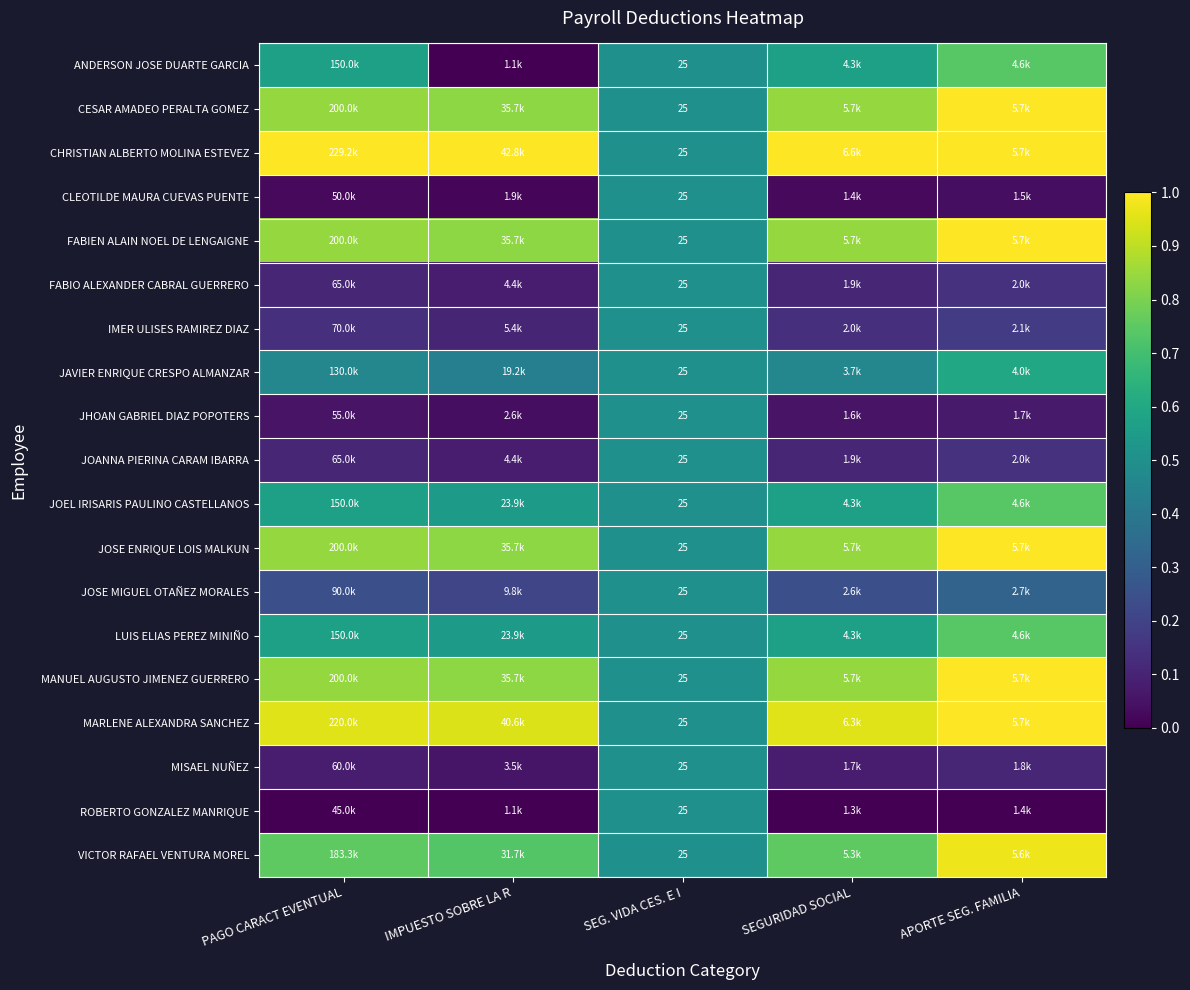

The value of JOSE ENRIQUE LOIS MALKUN at APORTE SEG. FAMILIA is 0.6. True or false?

False